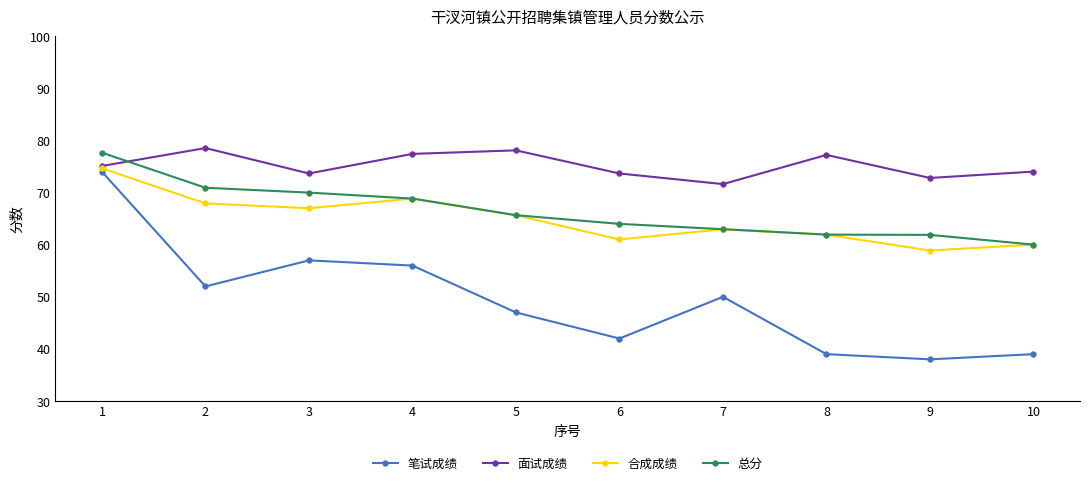

Between which two adjacent categories do 总分 and 面试成绩 first intersect?

1 and 2